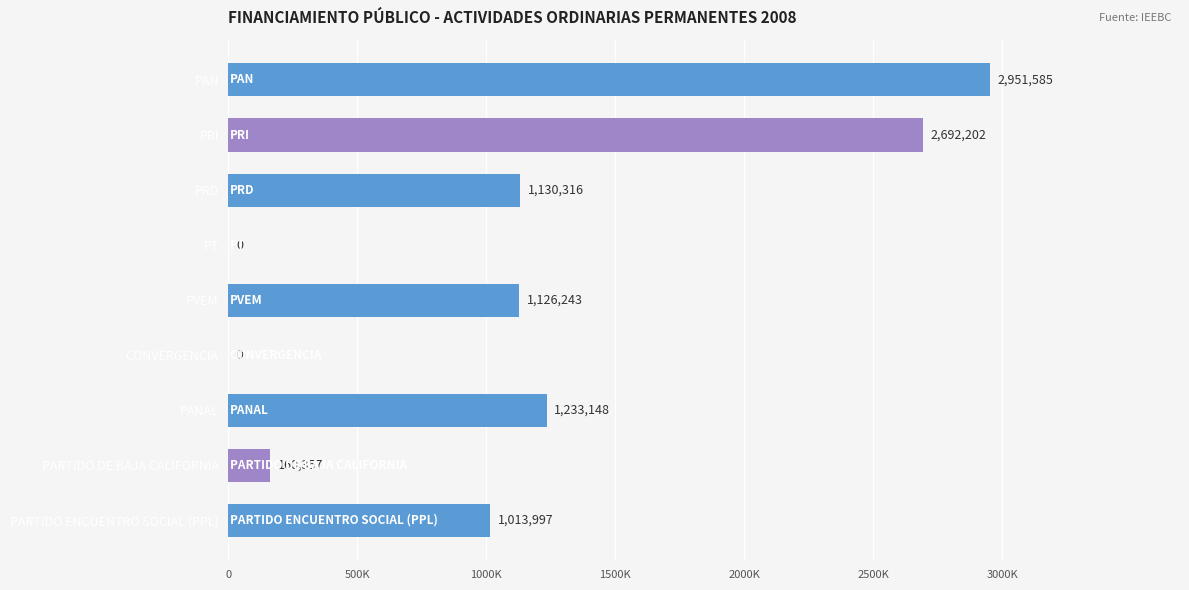

Are the bars horizontal?

Yes